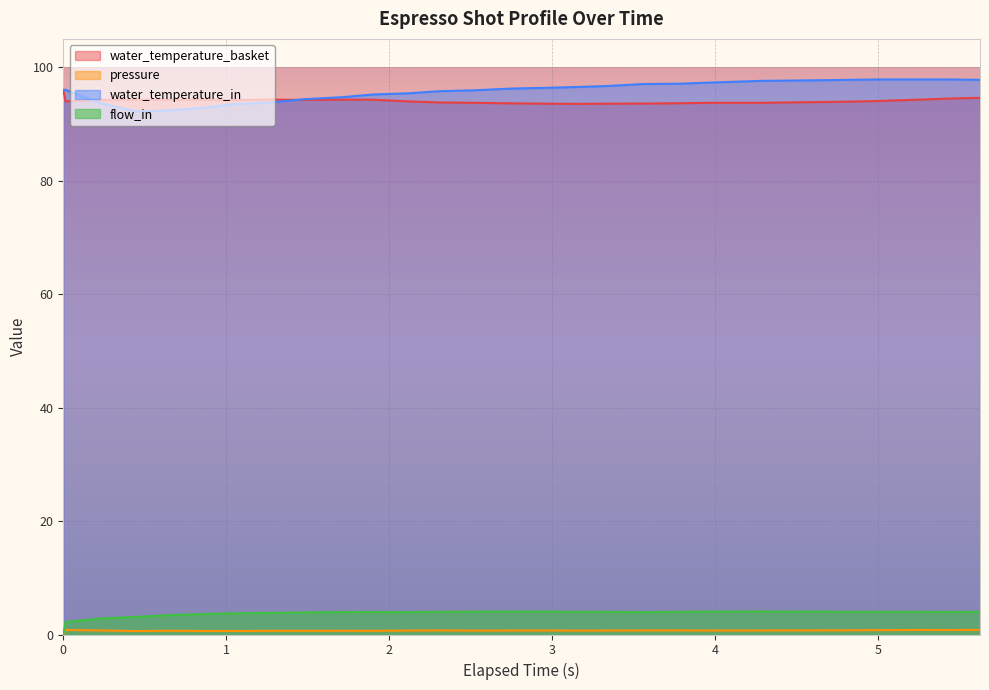

At which category does water_temperature_in reach its first local valley?

0.449